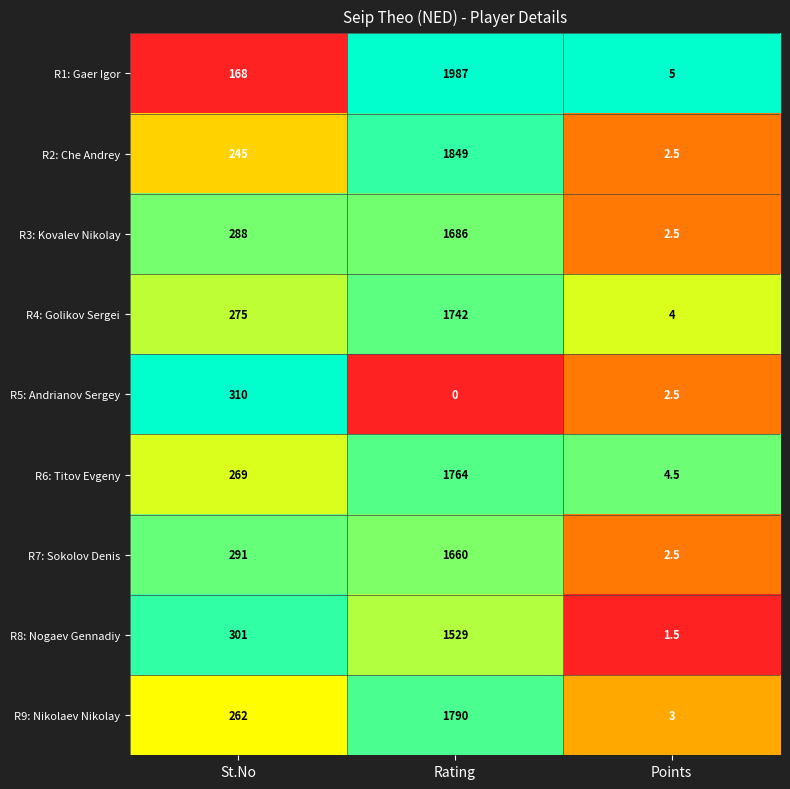

What is the maximum value shown in the chart?

1987.0